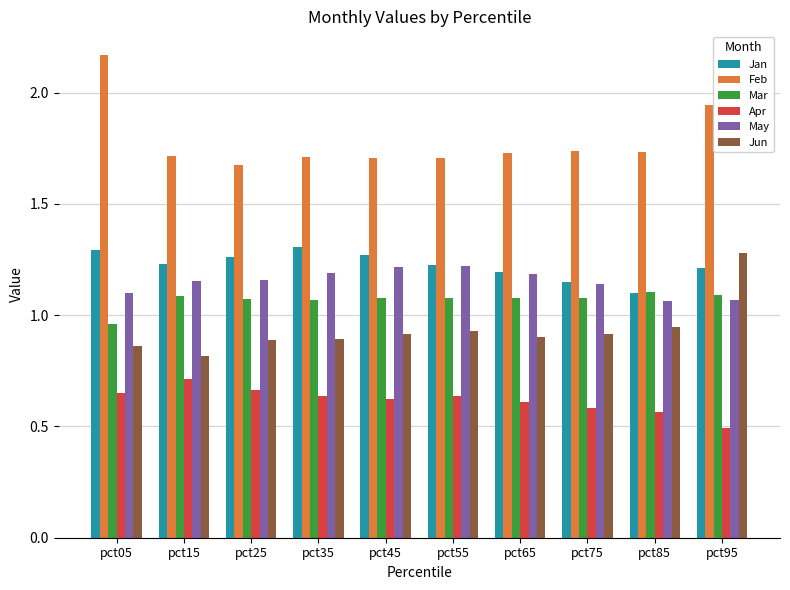

Is the value of May at pct85 greater than the value of Jun at pct25?

Yes